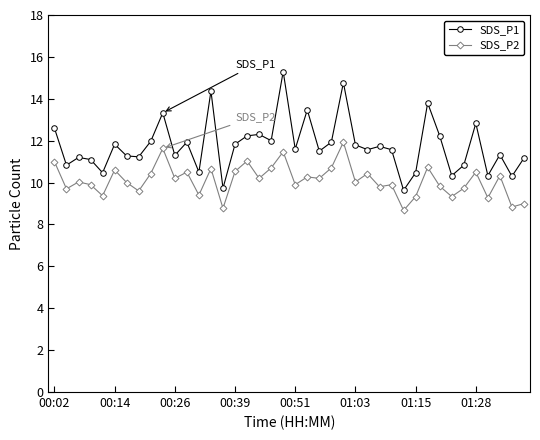

True or false: SDS_P2 has more than 2 points higher than both neighbors.

True